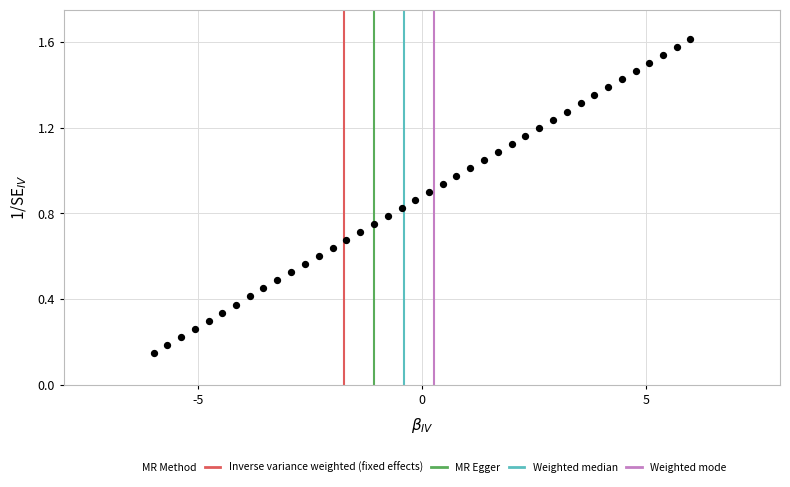

What is the range of X values (max minus min)?

12.0